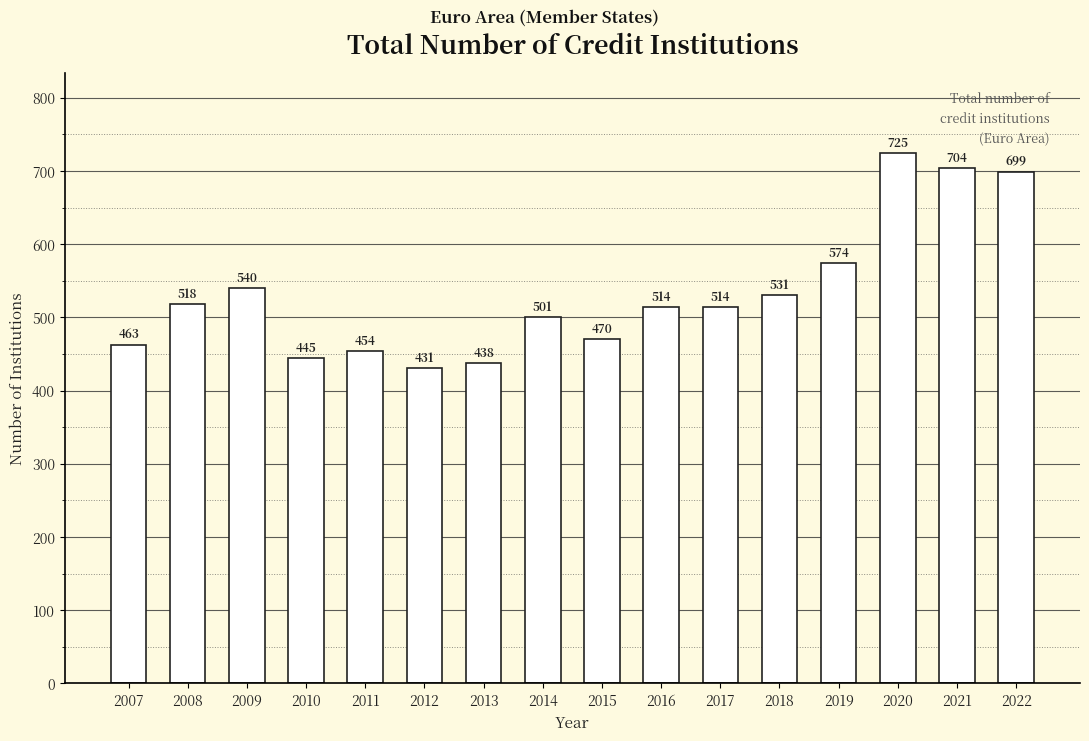

What is the sum of all values?

8521